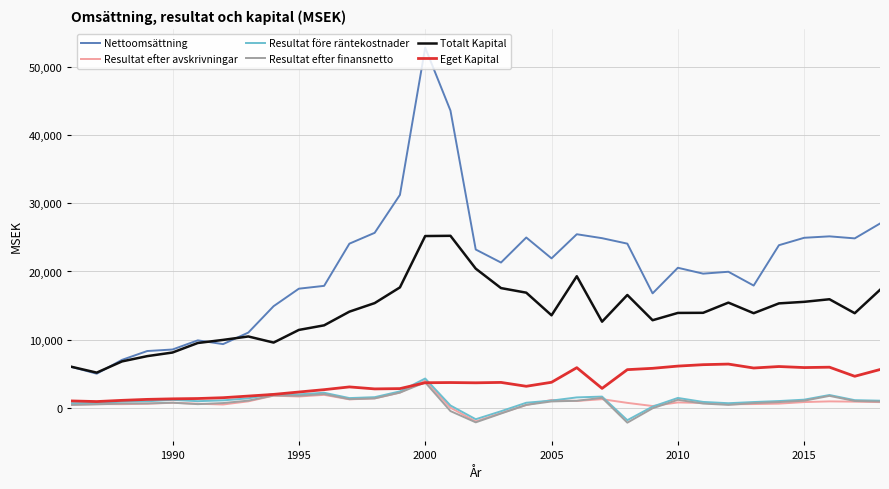

What are all the series names shown in the legend?

Nettoomsättning, Resultat efter avskrivningar, Resultat före räntekostnader, Resultat efter finansnetto, Totalt Kapital, Eget Kapital